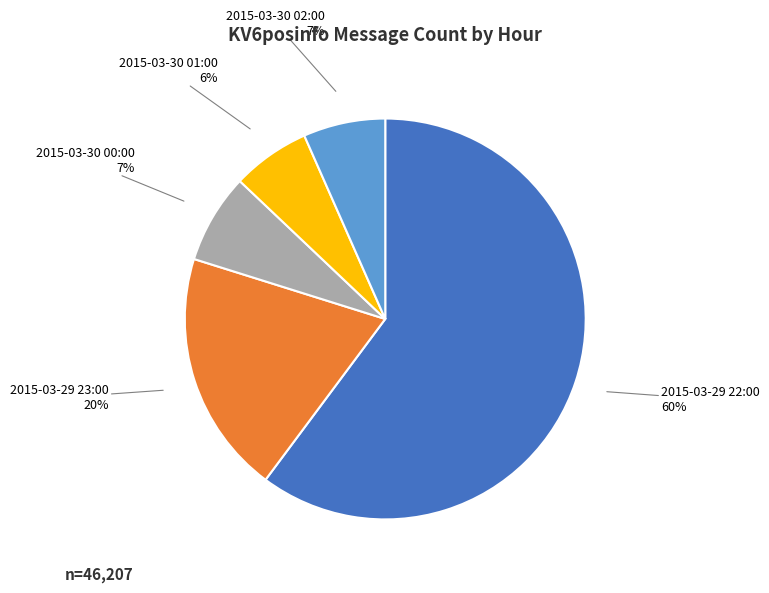

Which slice represents more than half of the pie?

2015-03-29 22:00